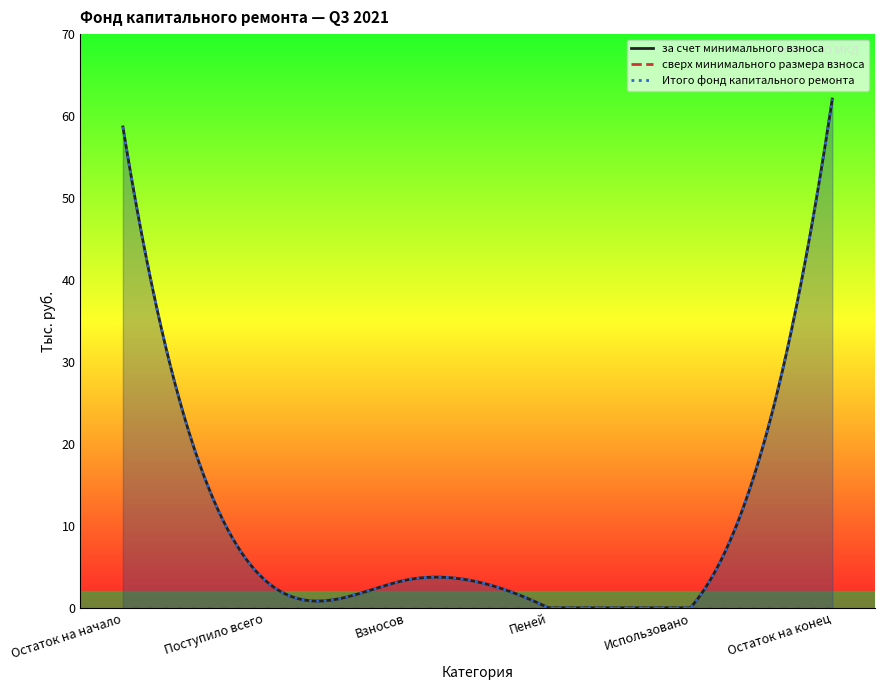

Which has a higher value, Пеней or Остаток на начало?

Остаток на начало